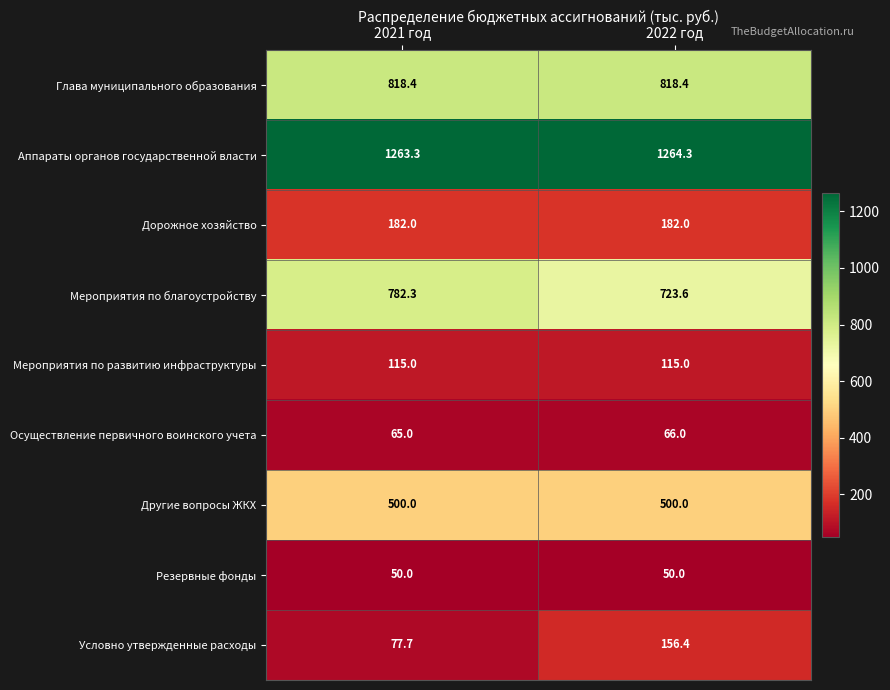

The value of Мероприятия по благоустройству at 2022 год is 1097.3. True or false?

False